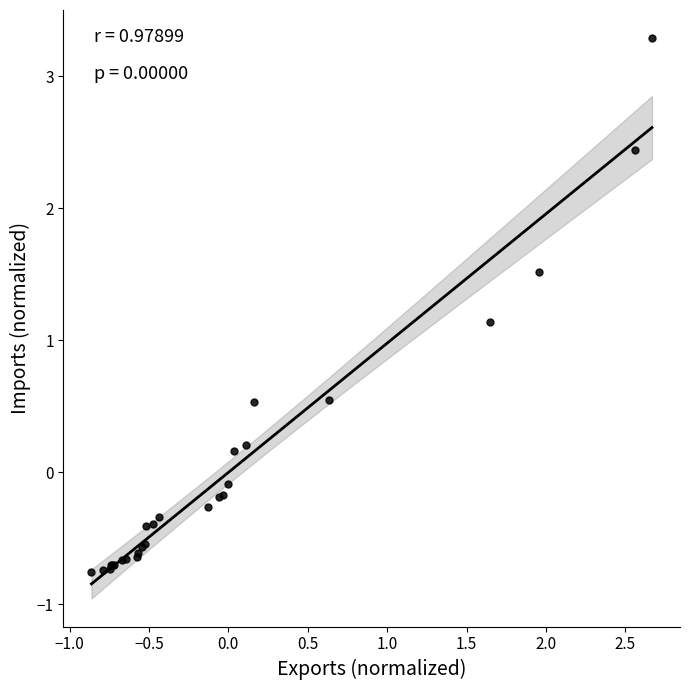

What Y value in the scatter plot is closest to 1?

1.1